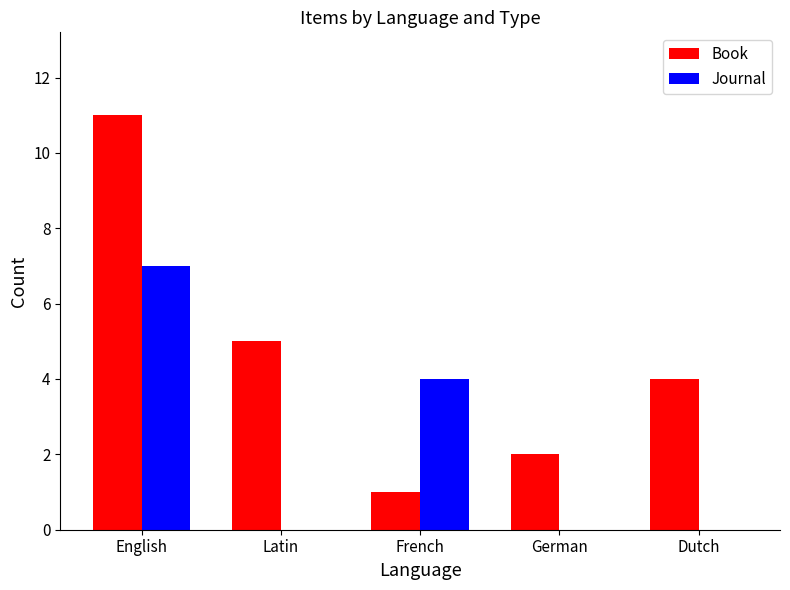

What is the difference between the Book values at French and English?

10